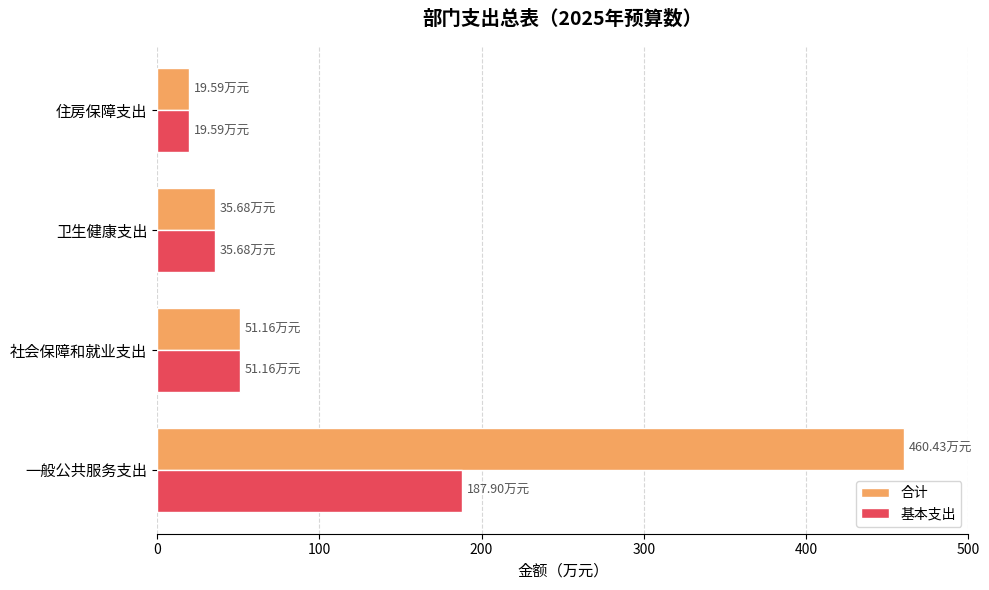

What is the total value across all series at 卫生健康支出?

71.4